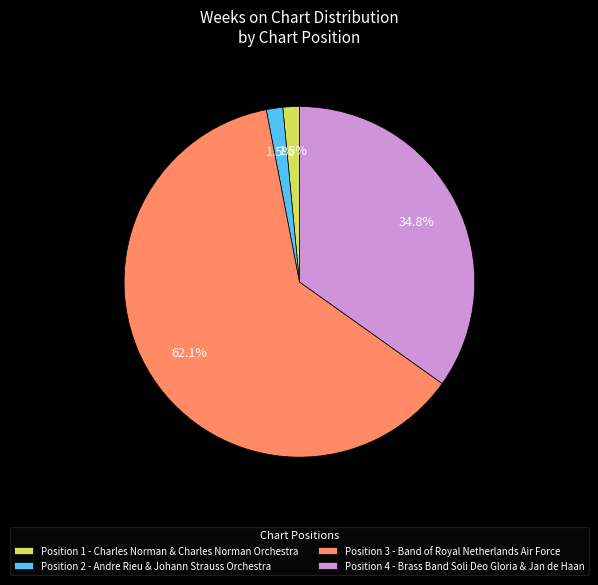

What is the largest slice in the pie chart?

Position 3 - Band of Royal Netherlands Air Force